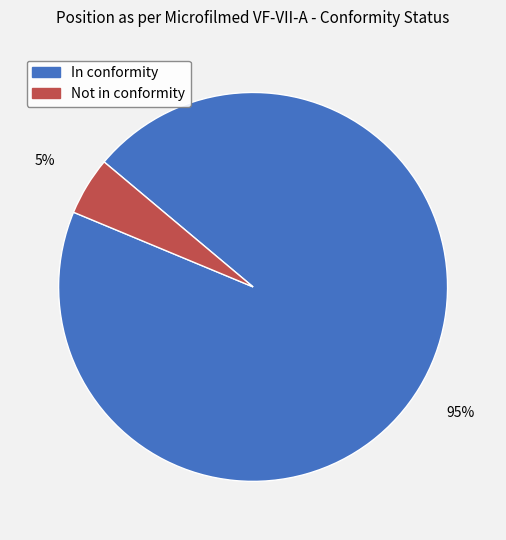

To the nearest percent, what is the combined percentage of In conformity and Not in conformity?

100%